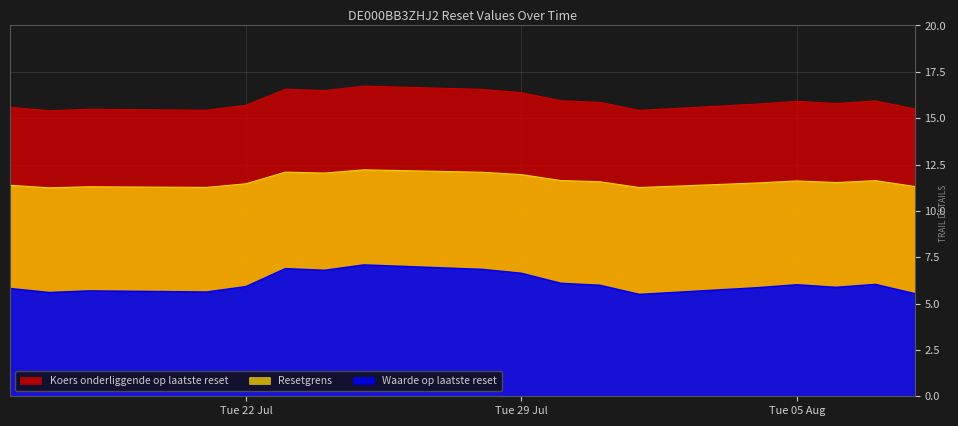

What are all the series names shown in the legend?

Waarde op laatste reset, Resetgrens, Koers onderliggende op laatste reset